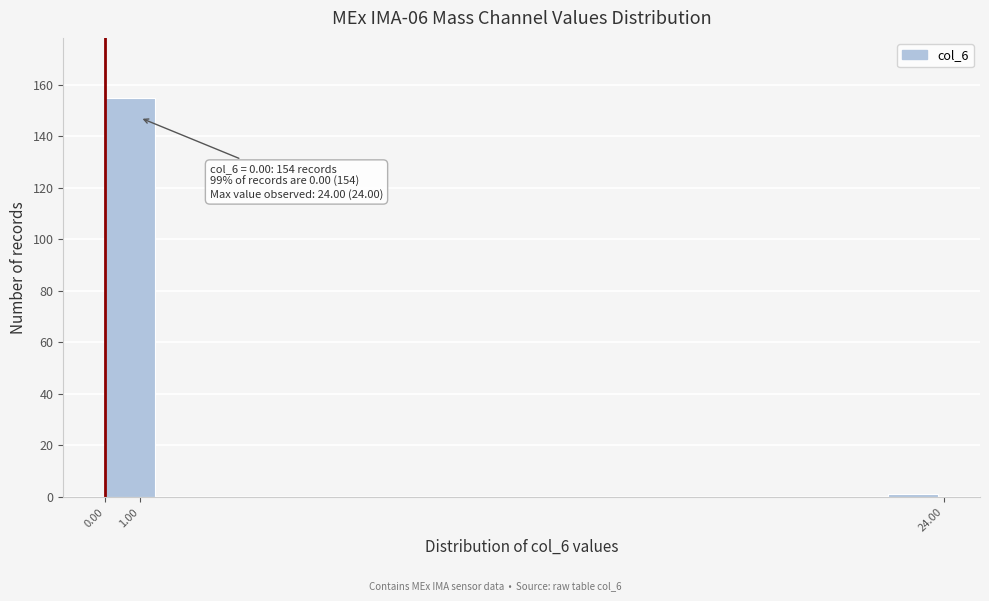

Over which range of the x-axis is the bar tallest?

0.0 to 1.6